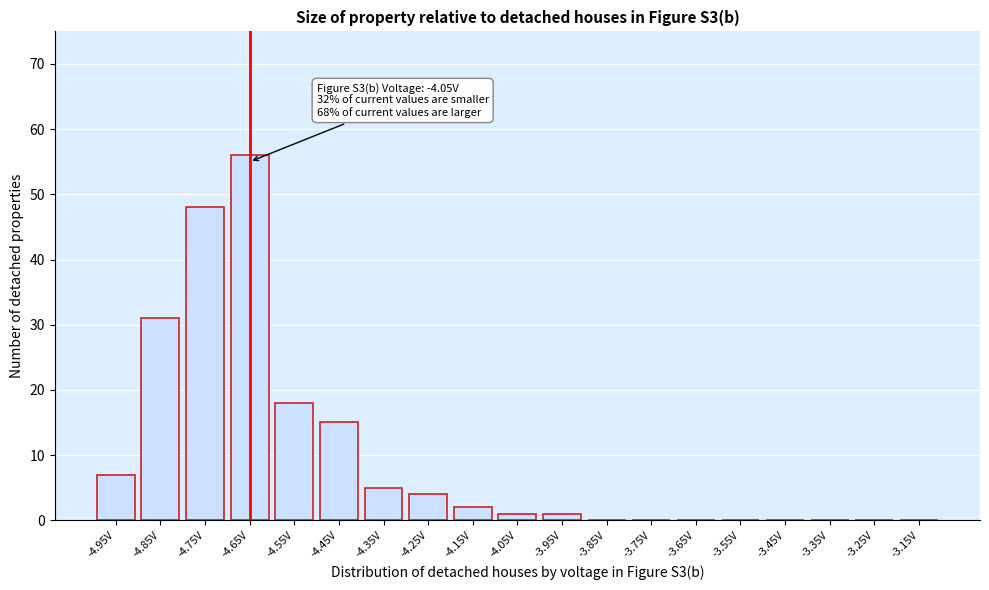

Reading left to right, list all the values displayed in this chart.

-4.95V=7	-4.85V=31	-4.75V=48	-4.65V=56	-4.55V=18	-4.45V=15	-4.35V=5	-4.25V=4	-4.15V=2	-4.05V=1	-3.95V=1	-3.85V=0	-3.75V=0	-3.65V=0	-3.55V=0	-3.45V=0	-3.35V=0	-3.25V=0	-3.15V=0